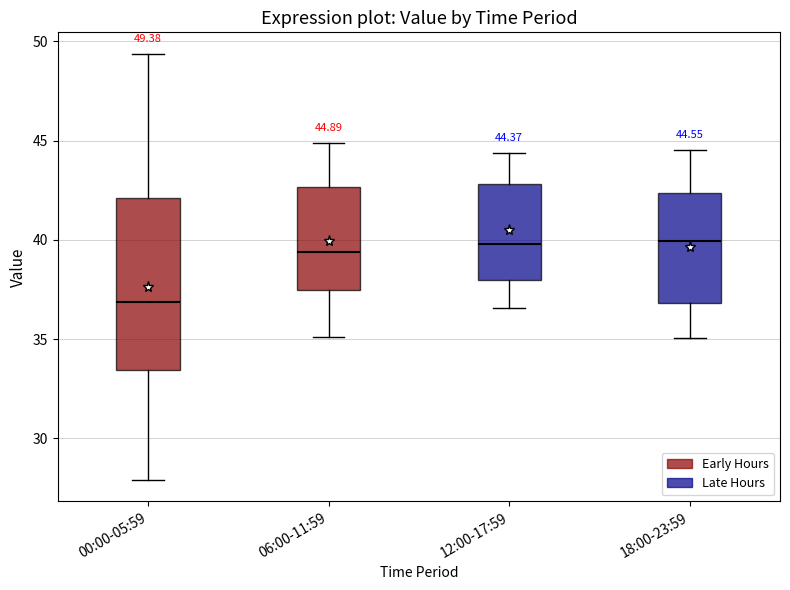

Comparing the boxes themselves (not the whiskers), which one is the tallest?

00:00-05:59